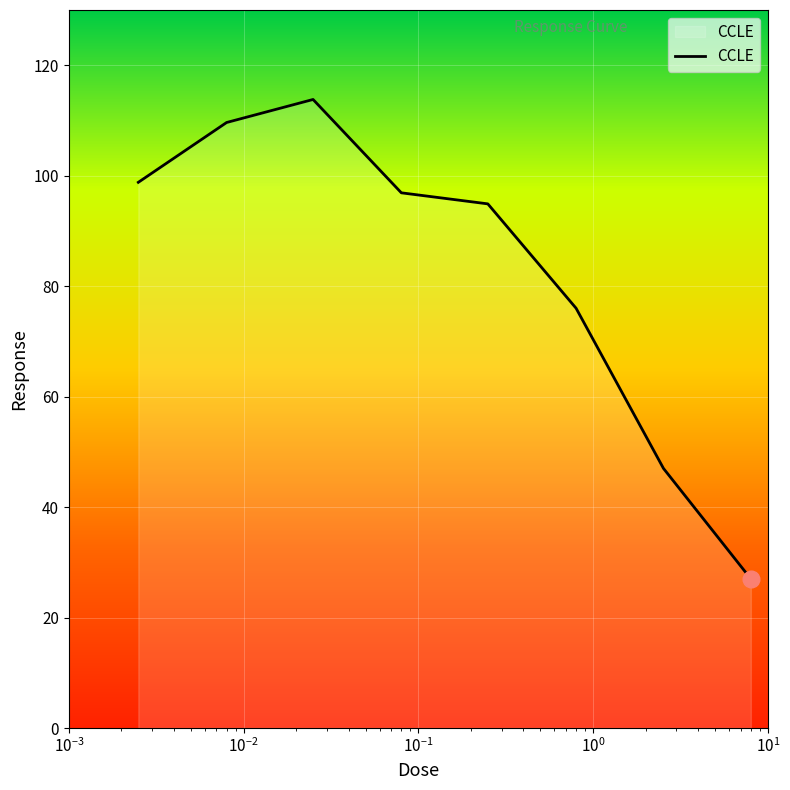

What is the greatest value displayed?

113.8